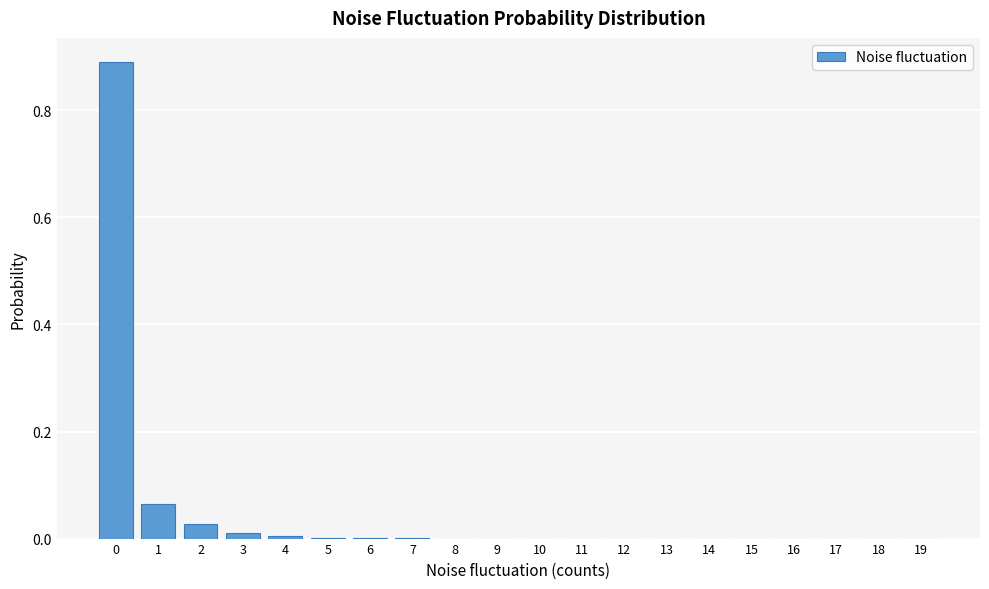

What is the greatest value displayed?

0.9